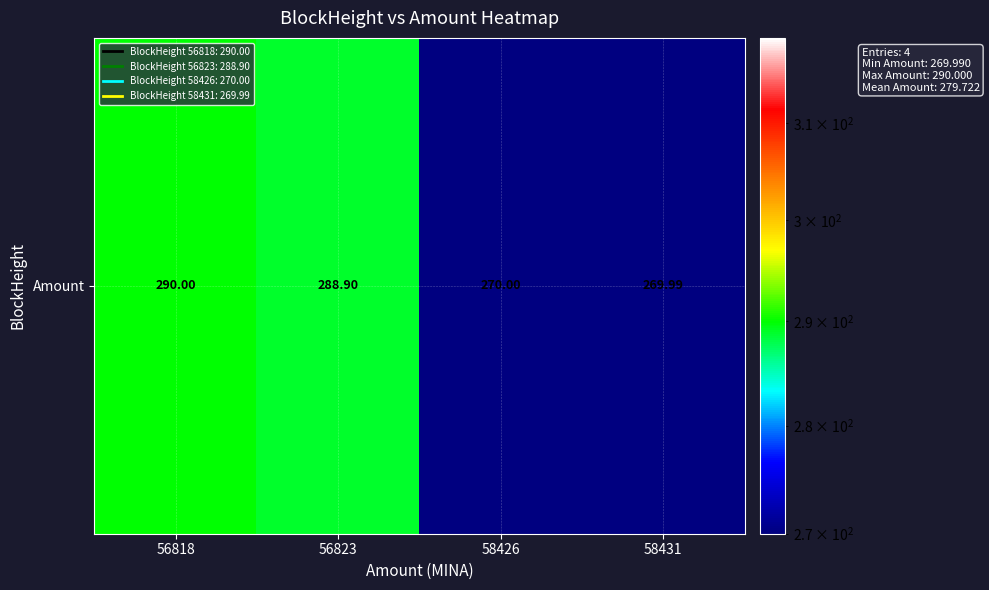

What is the greatest value displayed?

290.0